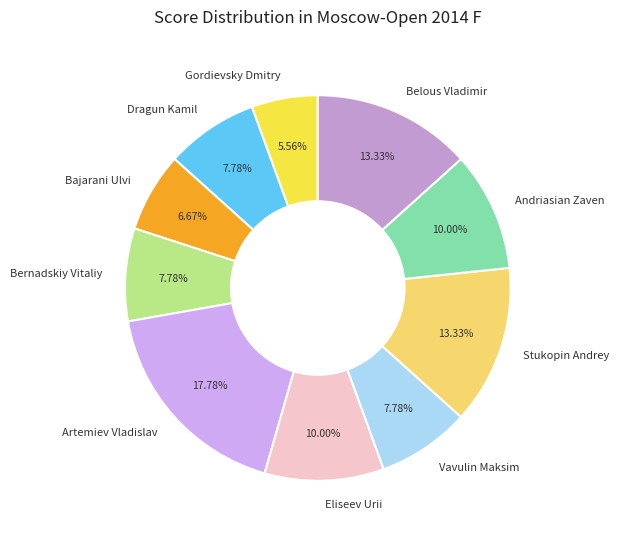

To the nearest percent, what portion does Belous Vladimir represent?

13%